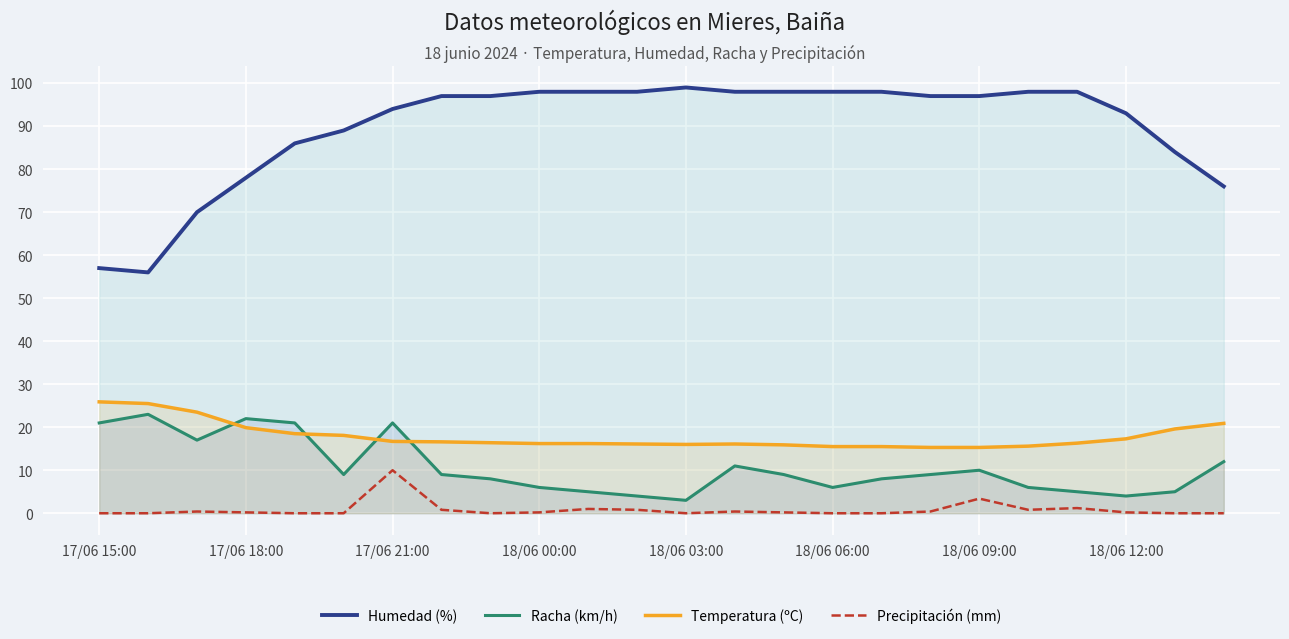

How many lines are shown in the chart?

4